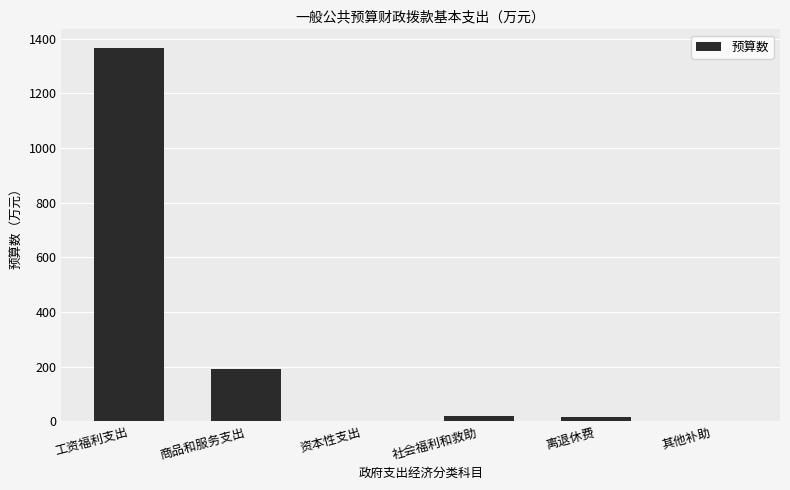

What is the ratio of the value at 商品和服务支出 to the value at 离退休费?

11.0